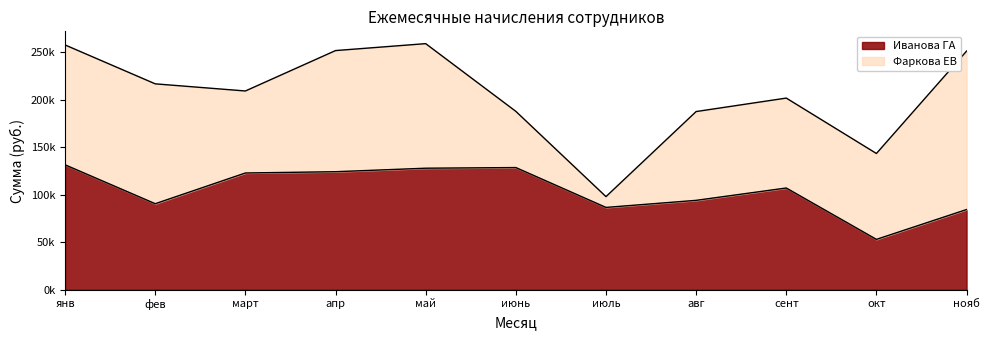

What is the greatest value displayed?

131370.7